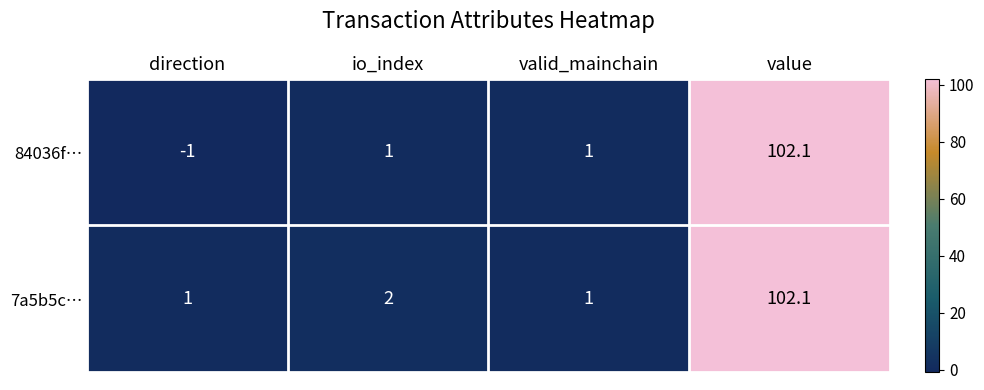

Which category has the lowest value in the 84036f… series?

direction